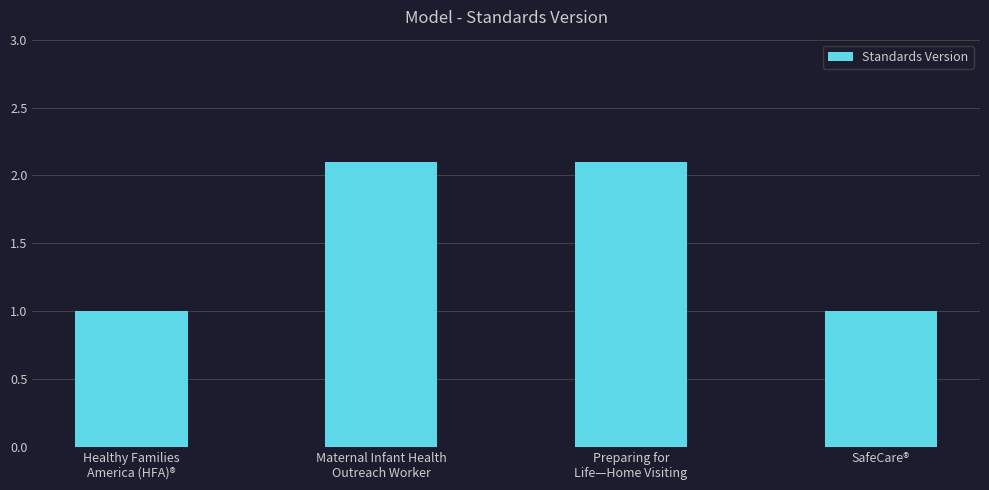

Read the value at SafeCare®.

1.0